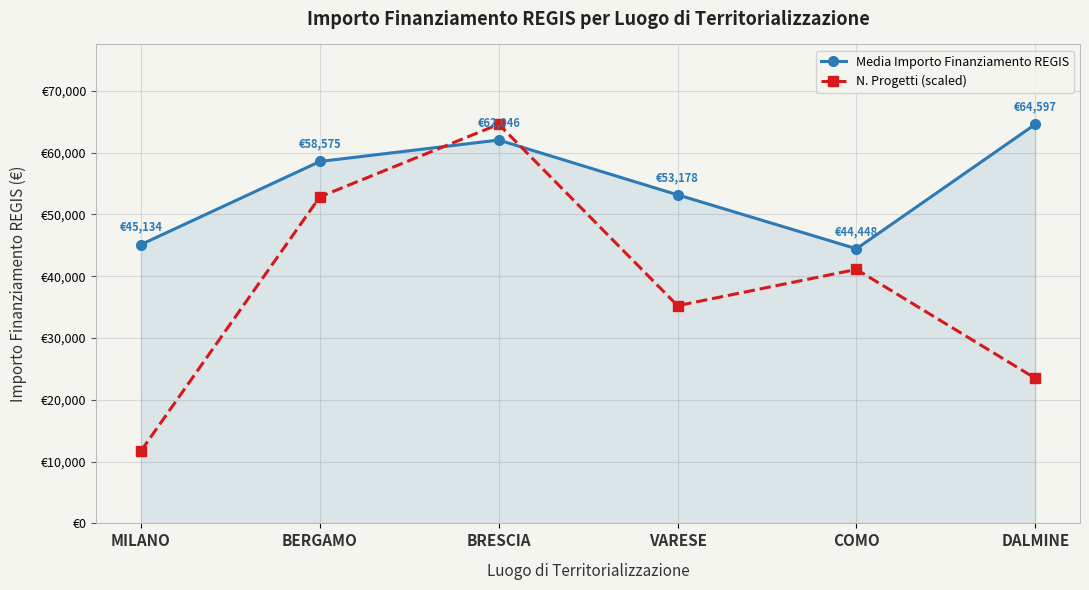

Does the chart have visible grid lines?

Yes